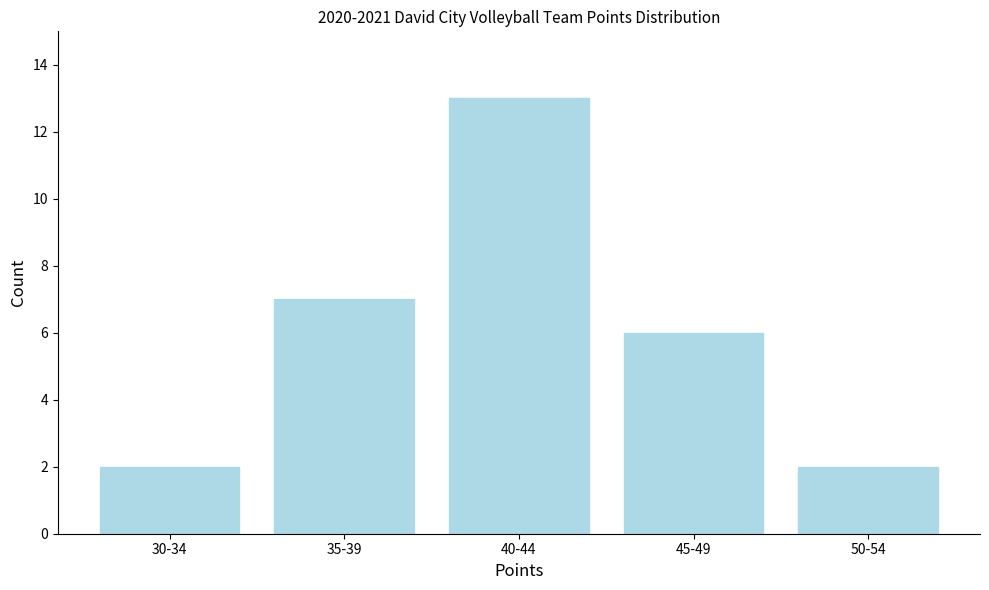

Reading left to right, list all the values displayed in this chart.

30-34=2	35-39=7	40-44=13	45-49=6	50-54=2